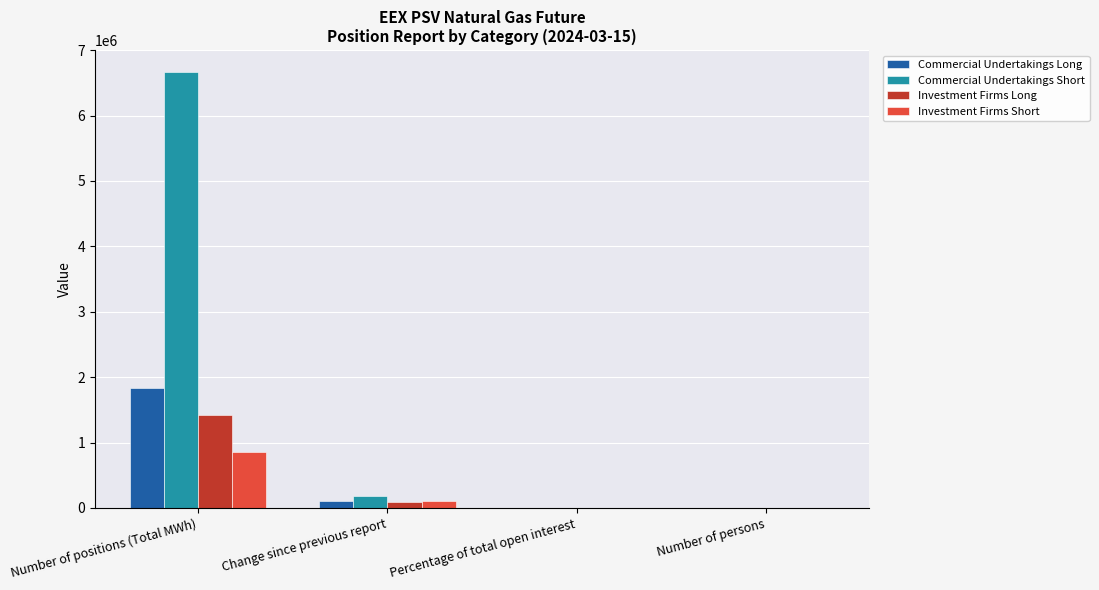

The Commercial Undertakings Long series shows 1833024.0 at Number of positions (Total MWh). True or false?

True